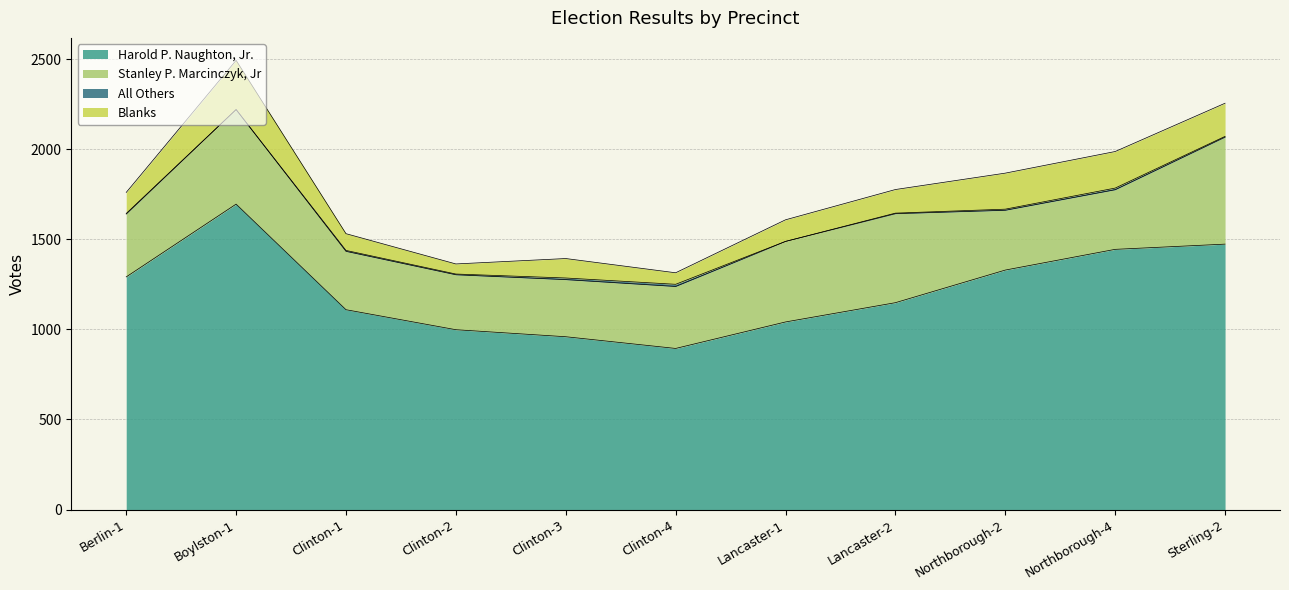

At which label does Stanley P. Marcinczyk, Jr reach its peak?

Sterling-2